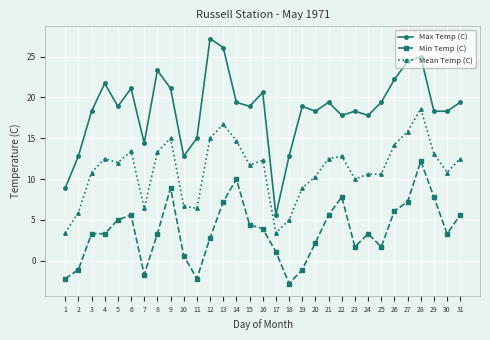

What is the difference between the maximum and minimum values in the Mean Temp (C) series?

15.2